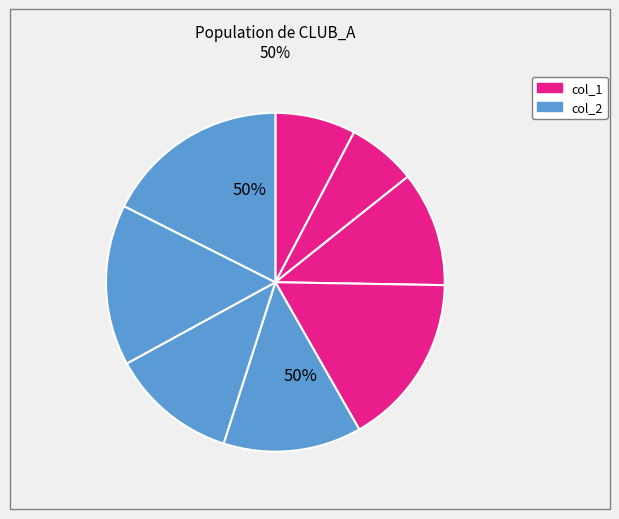

Is there a majority slice in this chart?

No